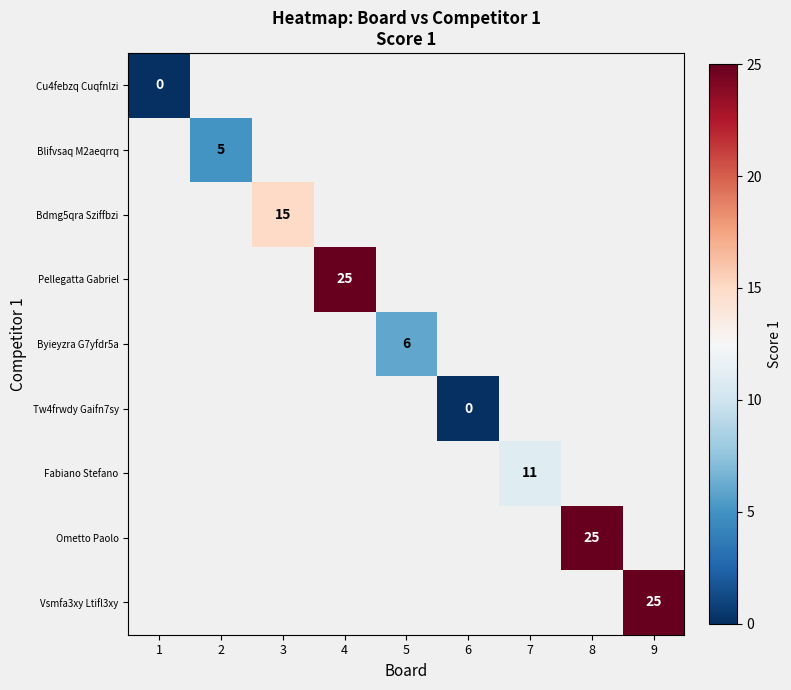

True or false: Blifvsaq M2aeqrrq has a value of 5 at 2.

True